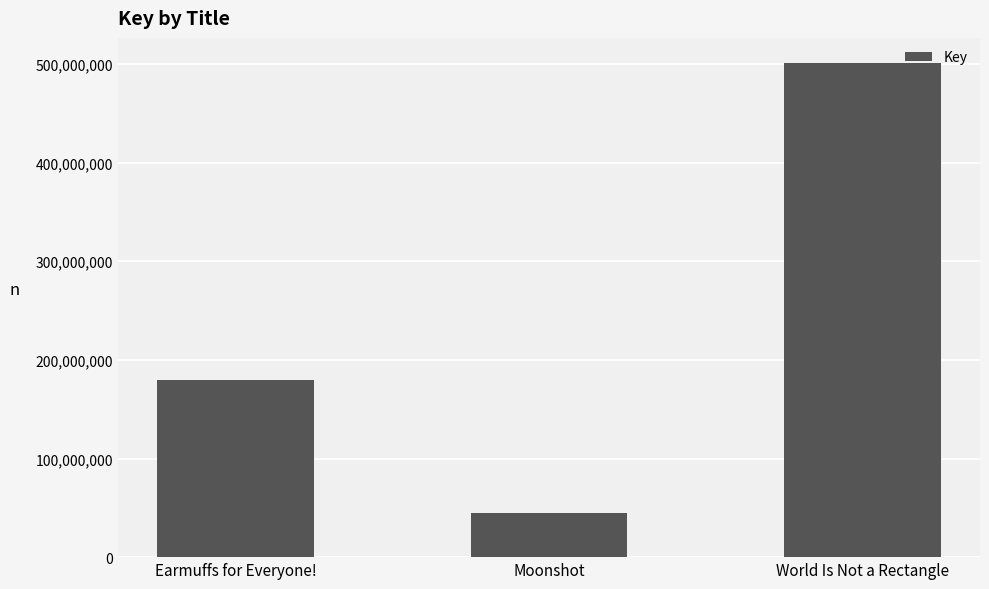

What is the sum of all values?

725585492